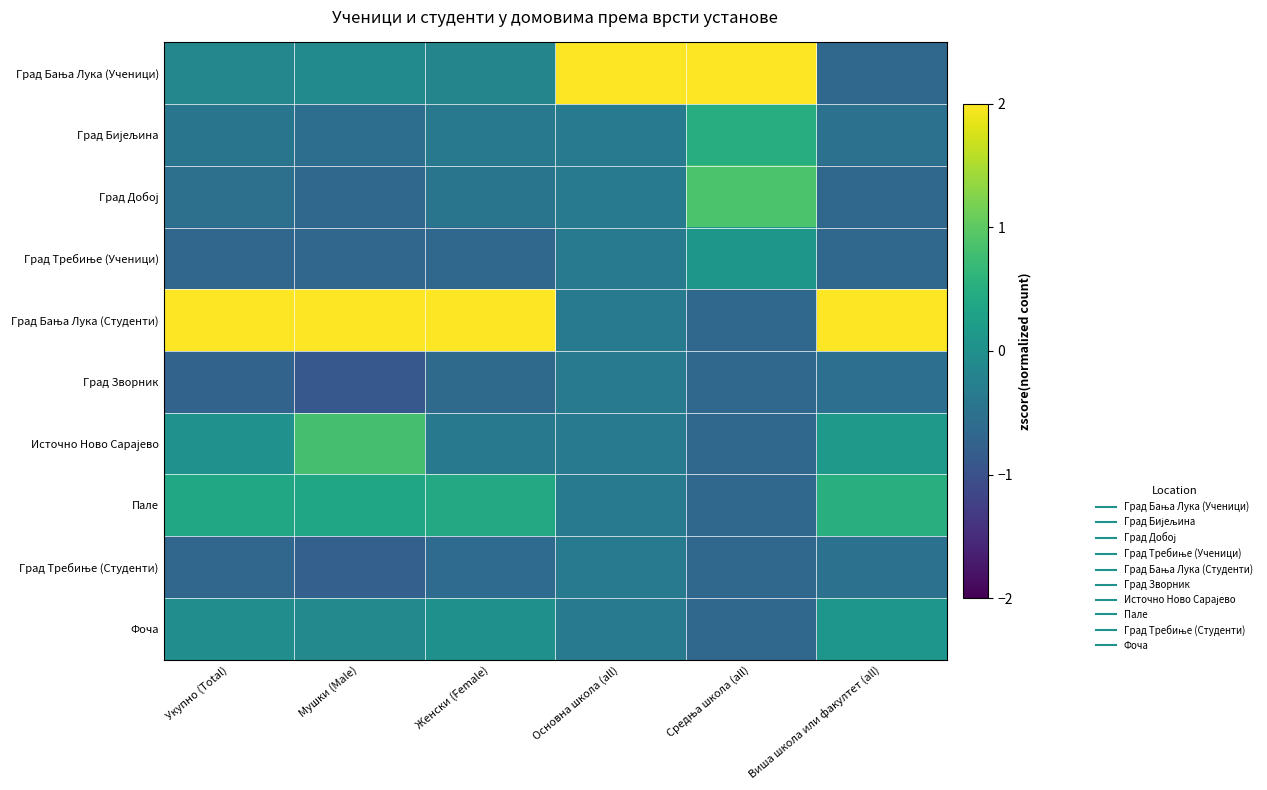

Which series has the largest range (max minus min)?

Град Бања Лука (Ученици)